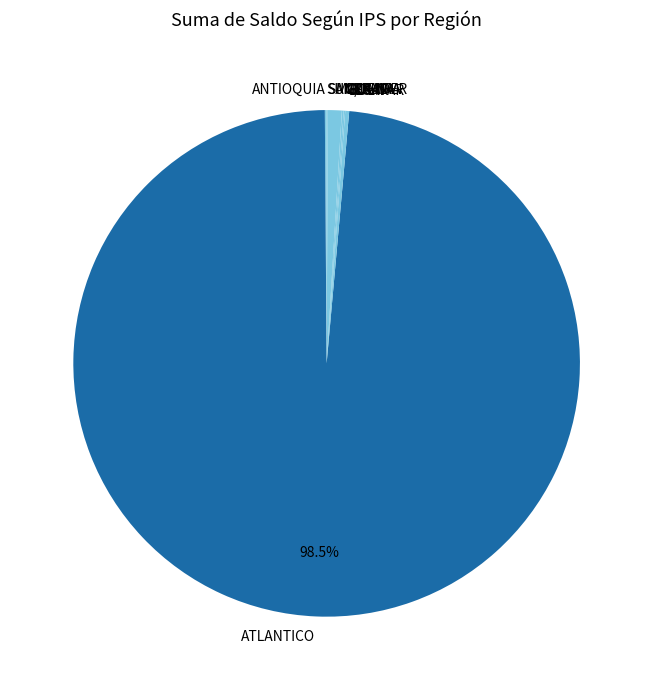

Does ATLANTICO account for over 50% of the chart?

Yes